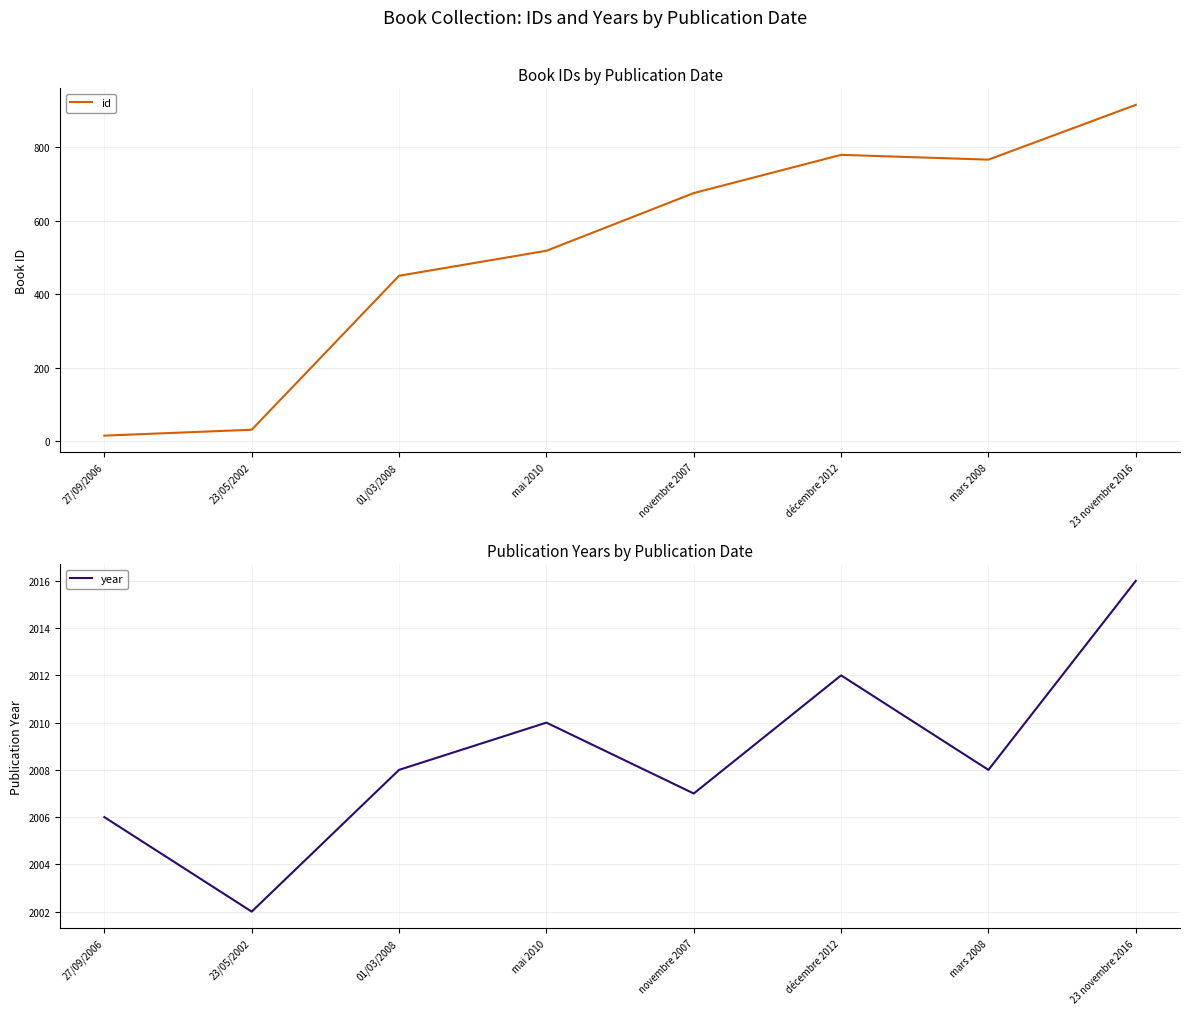

The value of id at mai 2010 is 681. True or false?

False